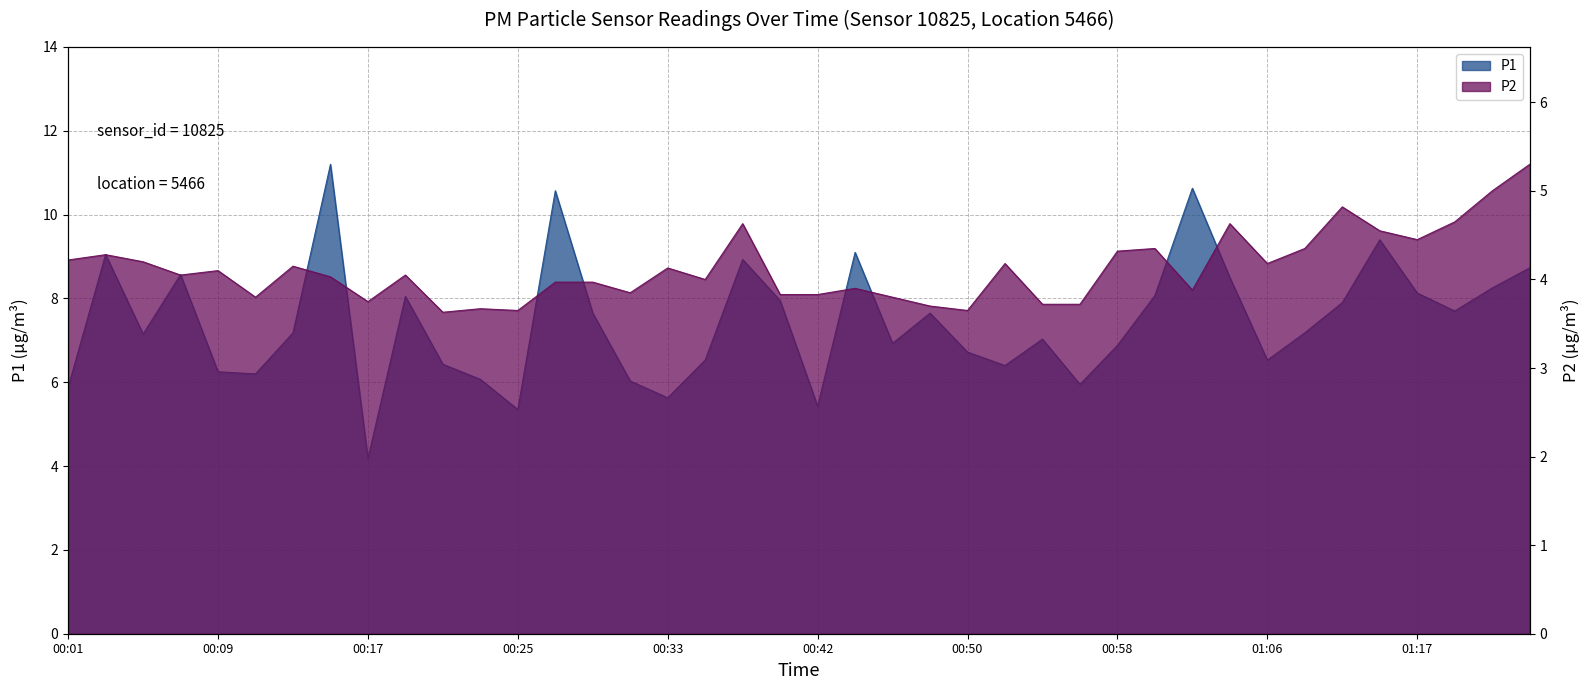

What is the label of the 11th point from the left?

00:21